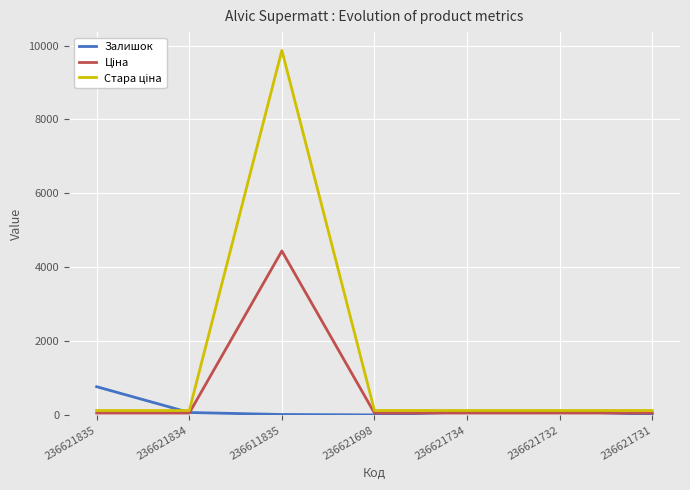

What position from the left is 236621732?

6